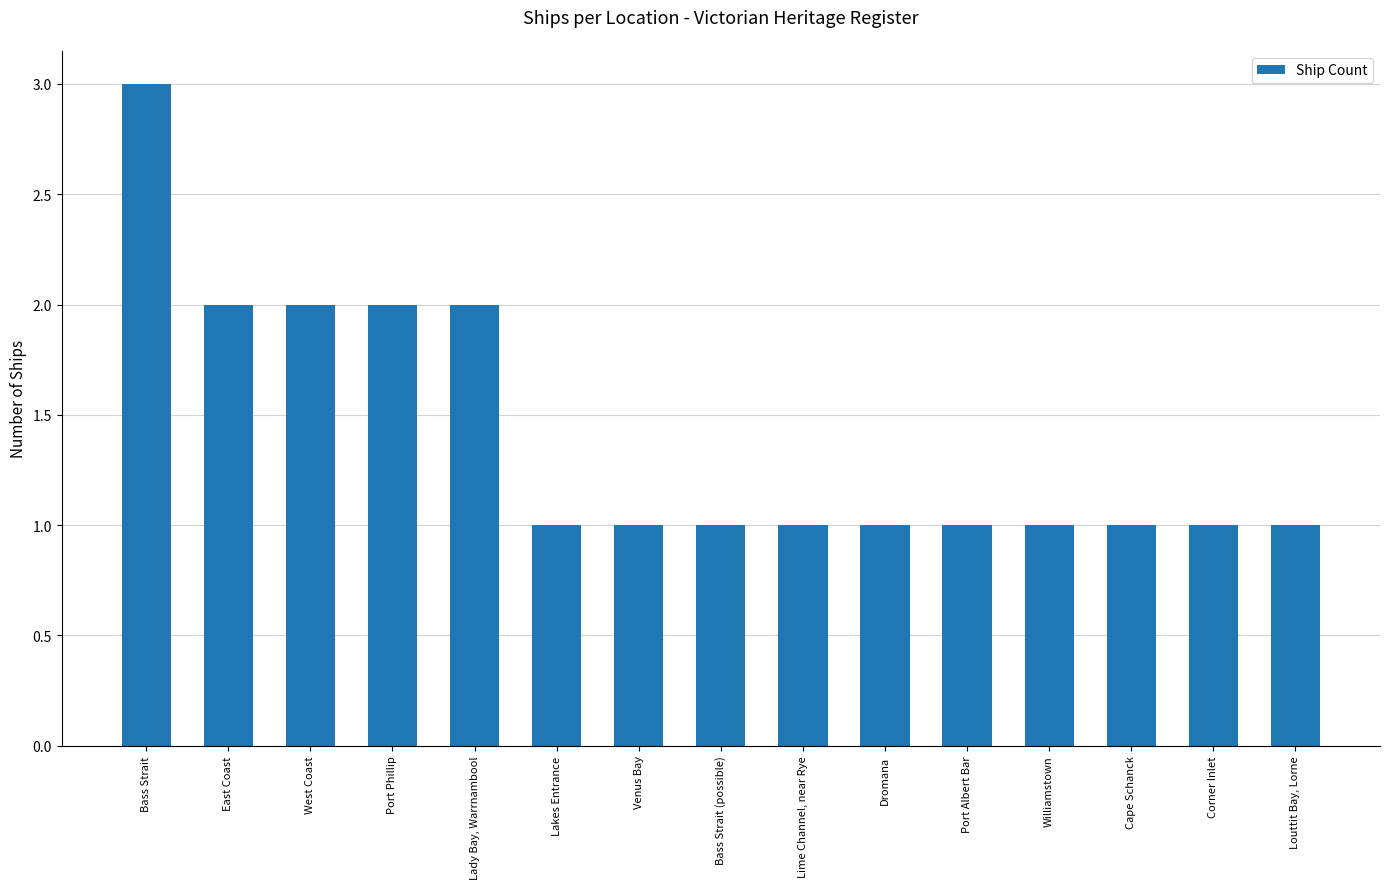

Which label corresponds to the largest value in the chart?

Bass Strait